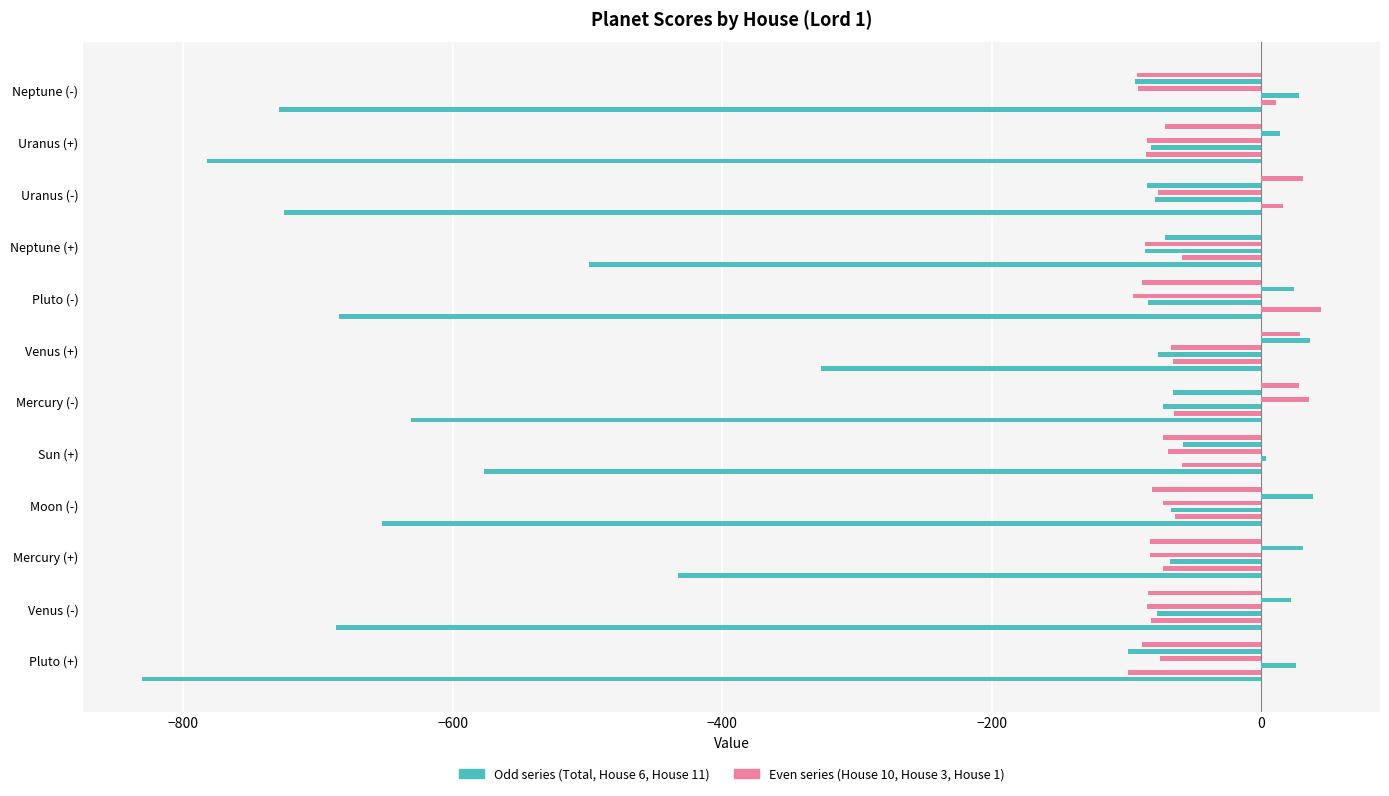

How many data points does each series have?

12